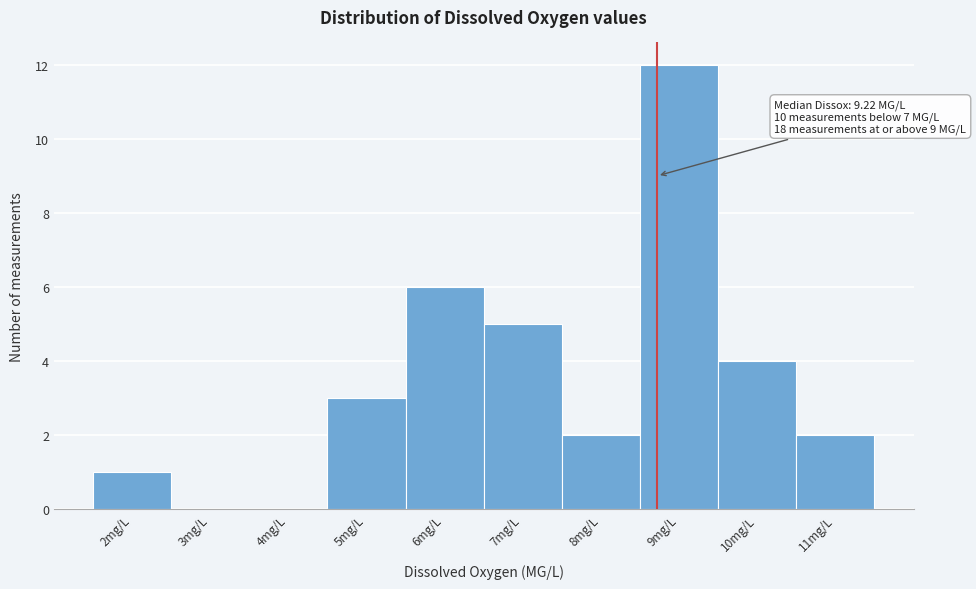

Reading right to left, transcribe all the data shown in this chart.

11mg/L=2	10mg/L=4	9mg/L=12	8mg/L=2	7mg/L=5	6mg/L=6	5mg/L=3	4mg/L=0	3mg/L=0	2mg/L=1